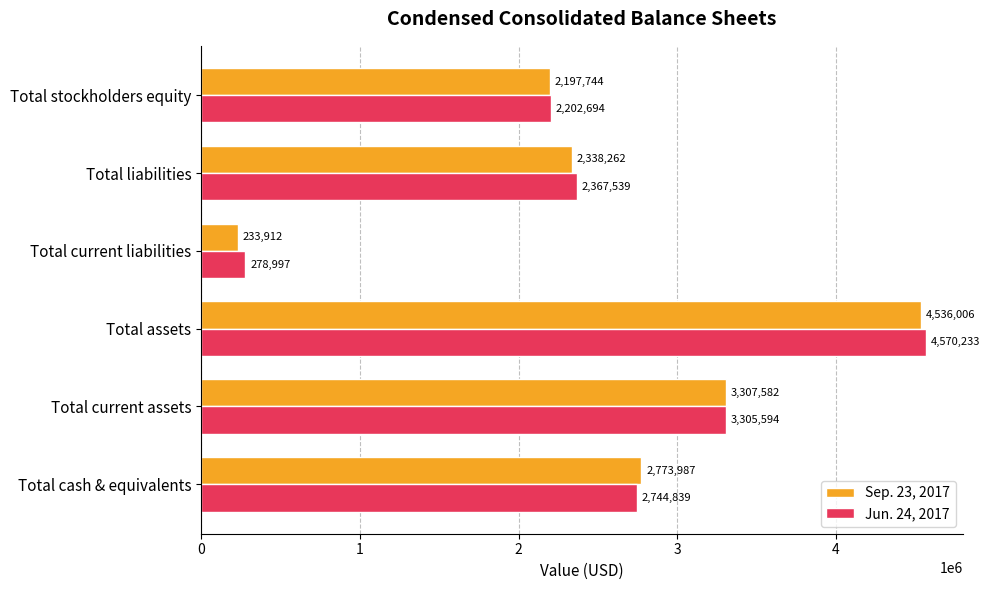

Which category has the lowest value across all series?

Total current liabilities